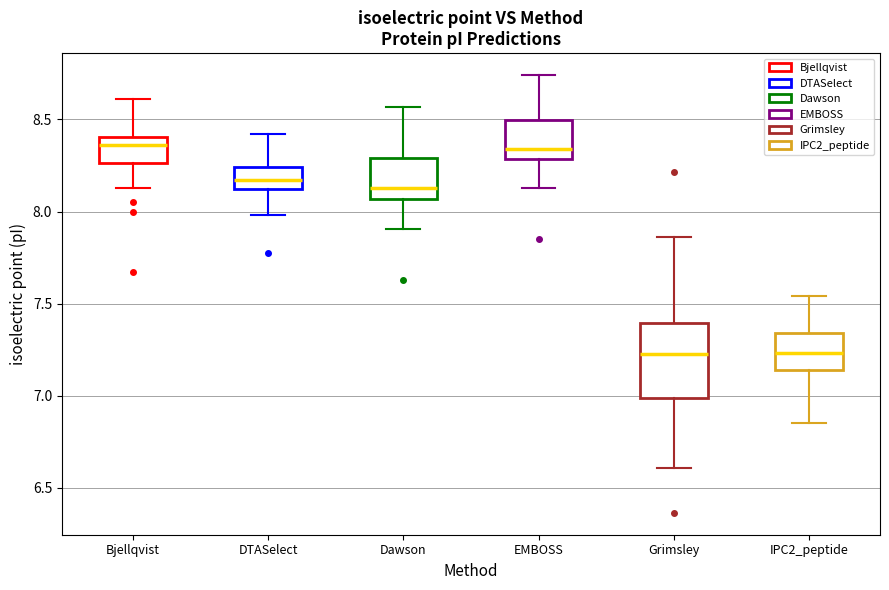

Reading left to right, read every box against the y-axis: the position of its median line, the range the box covers, and the ends of its whiskers. The values are not printed on the chart, so give them approximately, as read against the axis.

Bjellqvist: median 8.35, box 8.25 to 8.40, whiskers 8.15 to 8.60
DTASelect: median 8.15, box 8.10 to 8.25, whiskers 8.00 to 8.40
Dawson: median 8.15, box 8.05 to 8.30, whiskers 7.90 to 8.55
EMBOSS: median 8.35, box 8.30 to 8.50, whiskers 8.15 to 8.75
Grimsley: median 7.25, box 7.00 to 7.40, whiskers 6.60 to 7.85
IPC2_peptide: median 7.25, box 7.15 to 7.35, whiskers 6.85 to 7.55